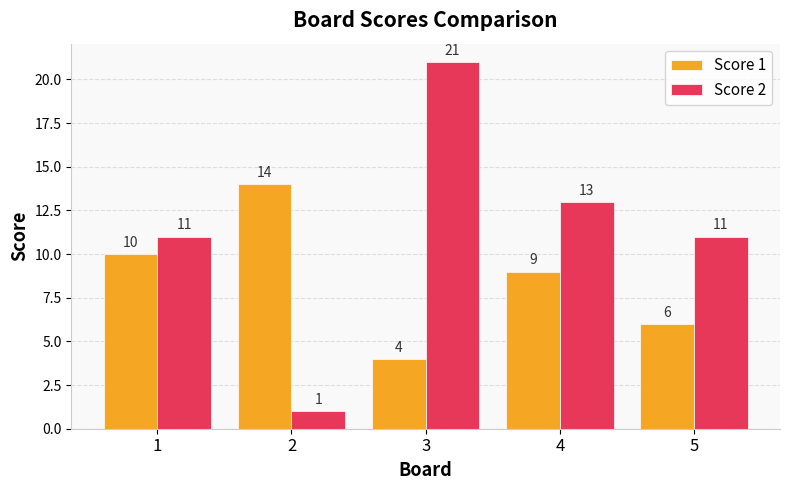

Does the chart contain stacked bars?

No